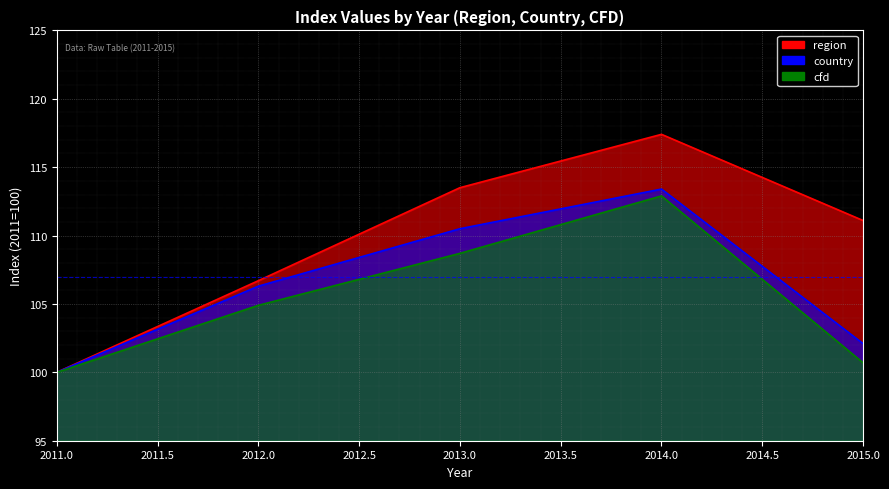

What is the sum of the country values at 2015 and 2012?

208.4